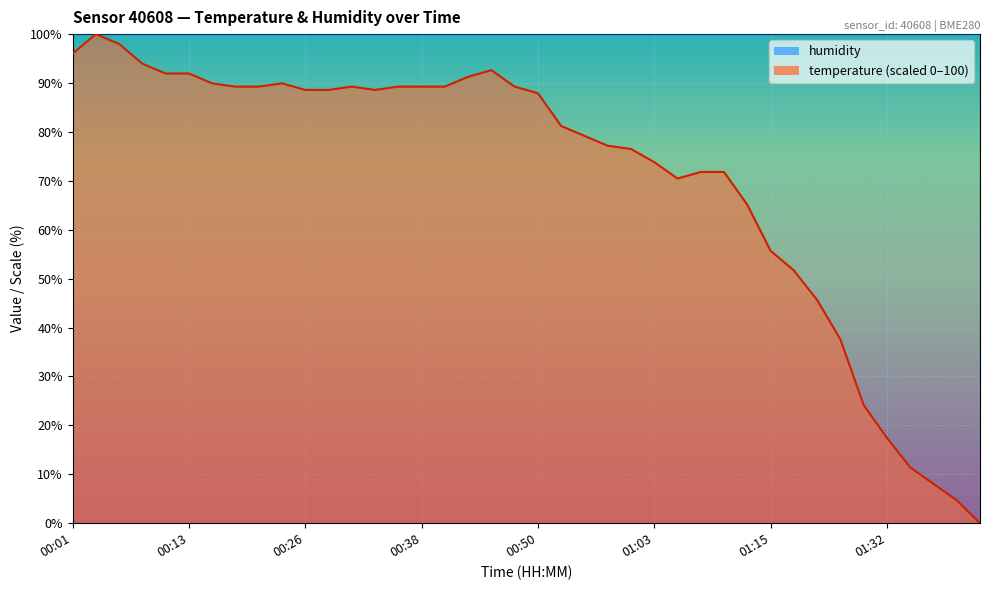

What is the difference between the maximum and second lowest values?

95.3